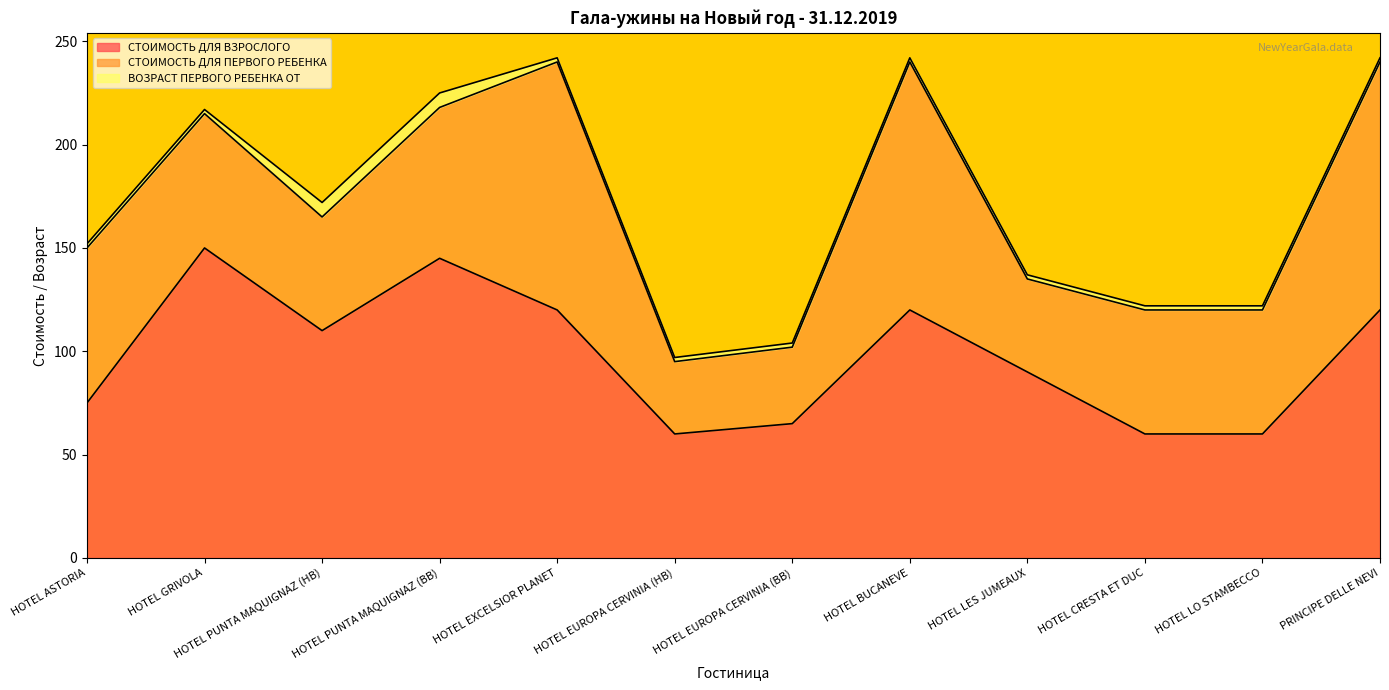

What is the average value of the СТОИМОСТЬ ДЛЯ ПЕРВОГО РЕБЕНКА series?

72